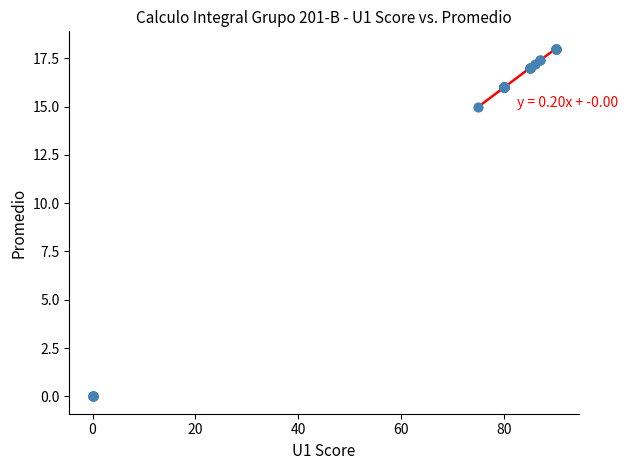

What Y value in the scatter plot is closest to 9?

15.0